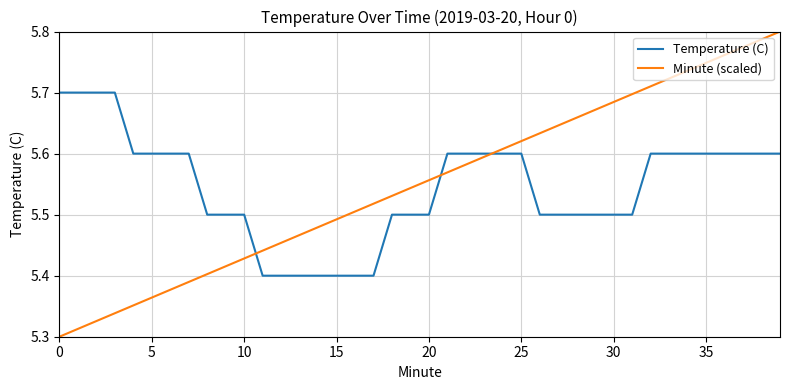

What is the difference between the maximum and minimum values in the Temperature (C) series?

0.3